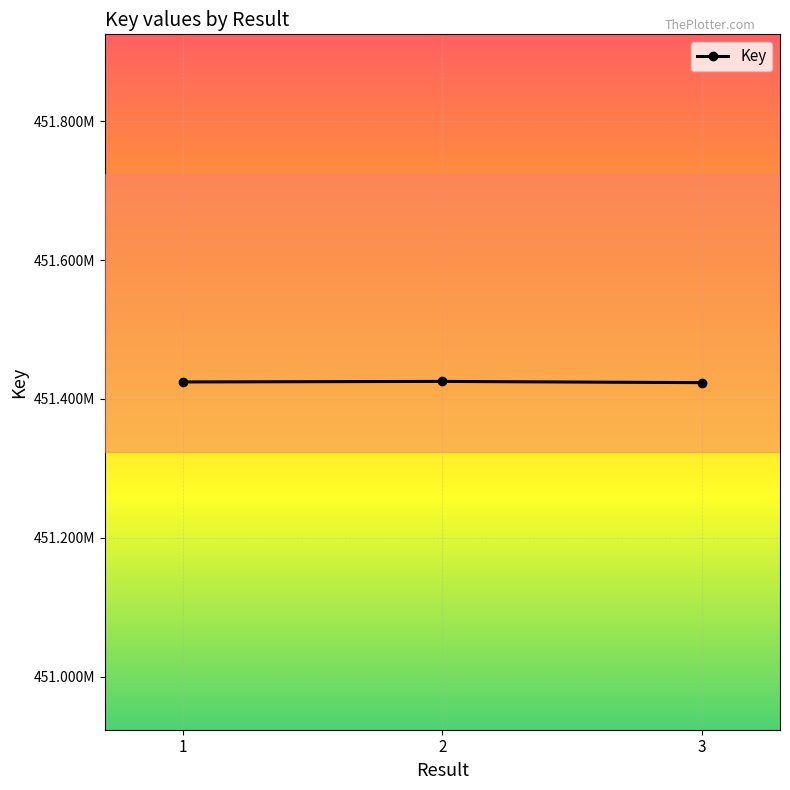

Where is the data nearest to the value 451424392?

1